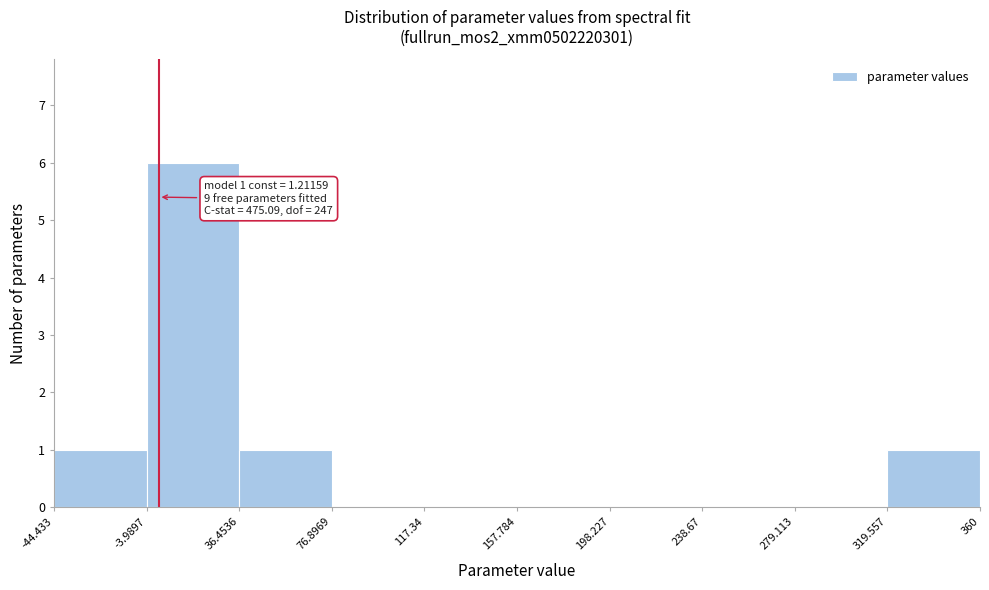

Which range on the x-axis has the tallest bar?

-3.9897 to 36.4536